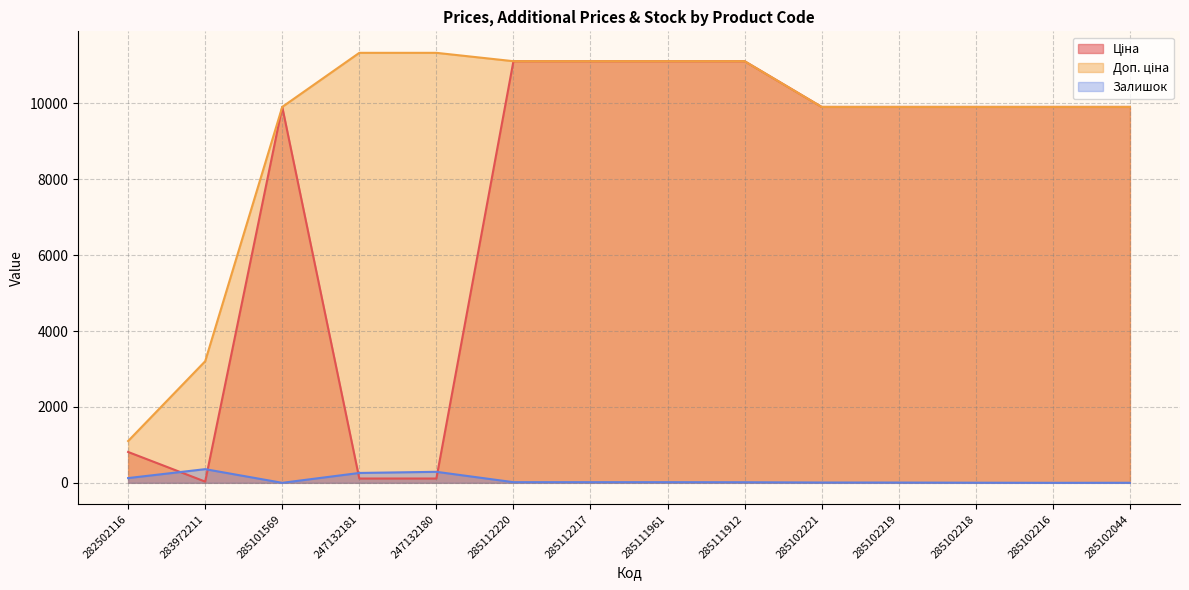

How many interior local peaks does the Ціна series have?

1